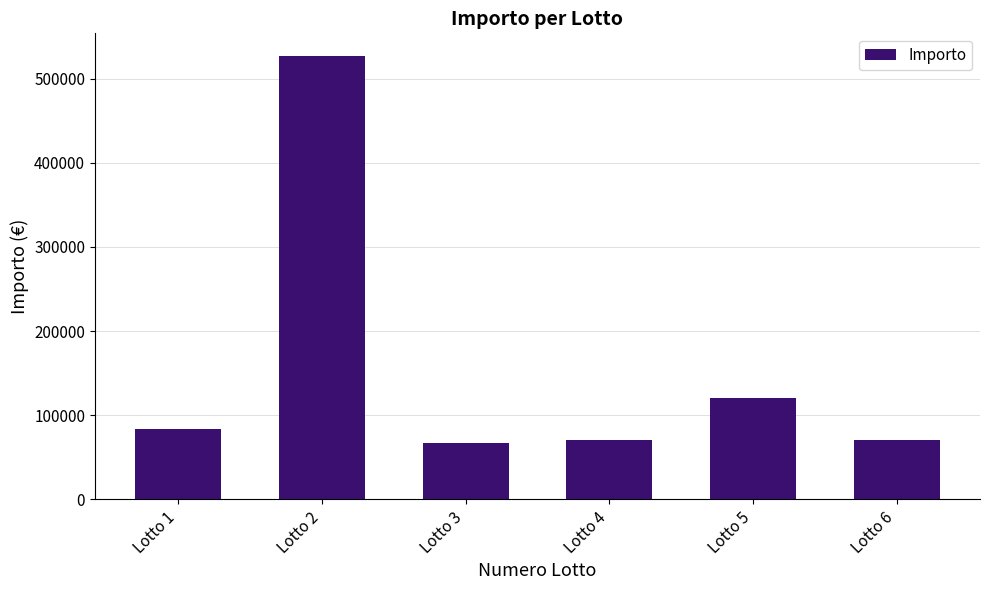

What is the average value?

156268.5